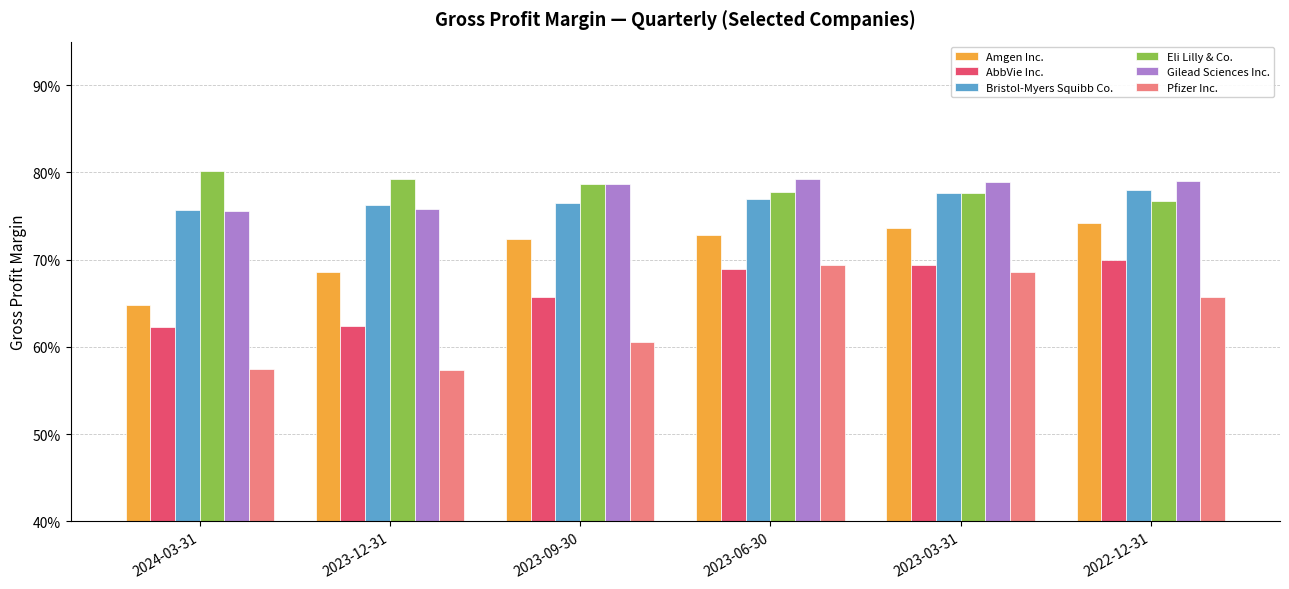

What are all the series names shown in the legend?

Amgen Inc., AbbVie Inc., Bristol-Myers Squibb Co., Eli Lilly & Co., Gilead Sciences Inc., Pfizer Inc.